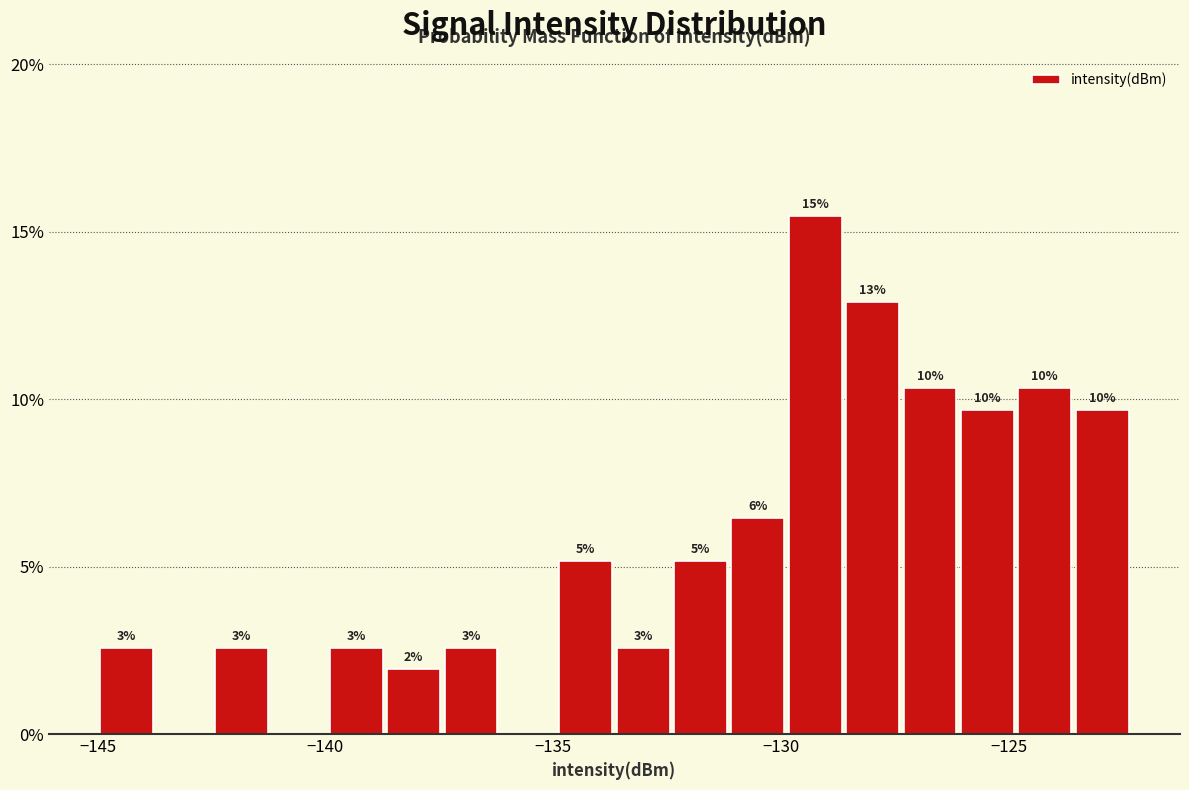

Around what value on the x-axis is the tallest bar? Give the approximate position of its centre, as read against the axis.

-129.0